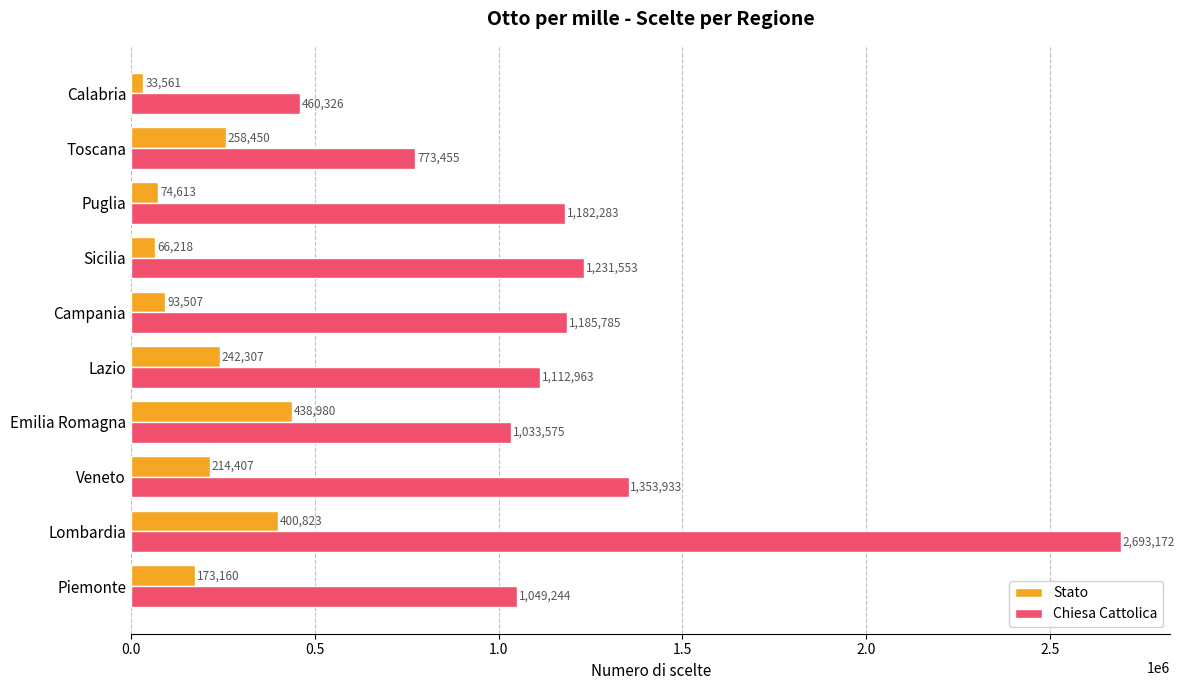

Rank the series by their maximum value, from highest to lowest.

Chiesa Cattolica, Stato